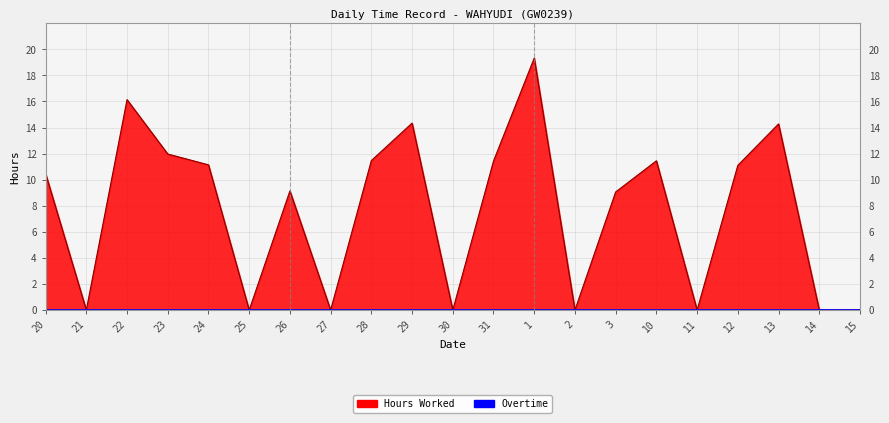

At which category does the data reach its first local valley?

21